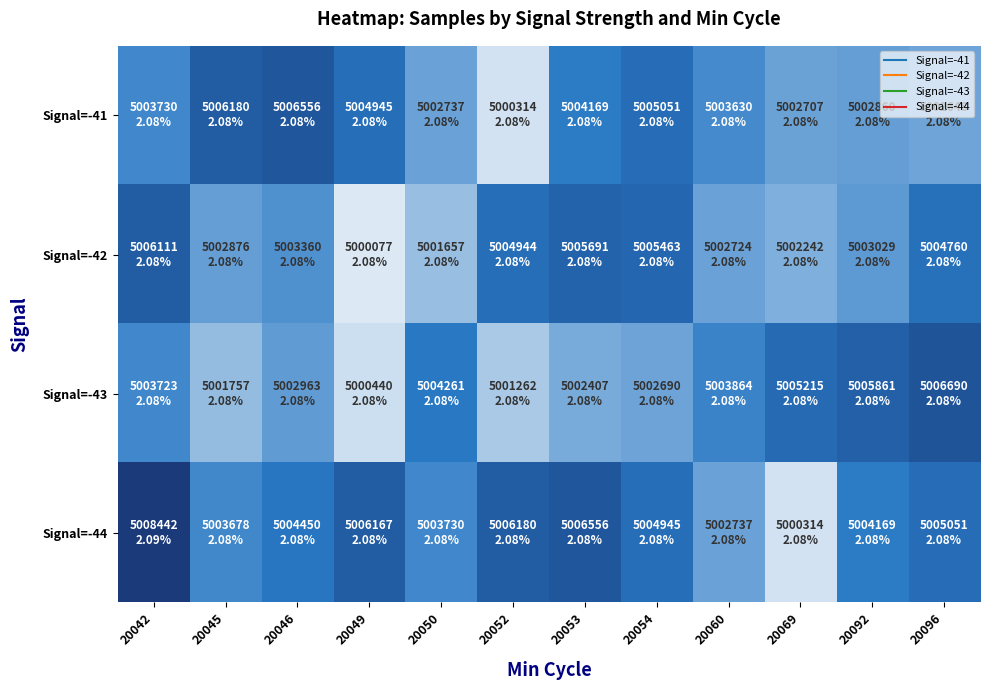

At which category is the sum across all series the highest?

20042